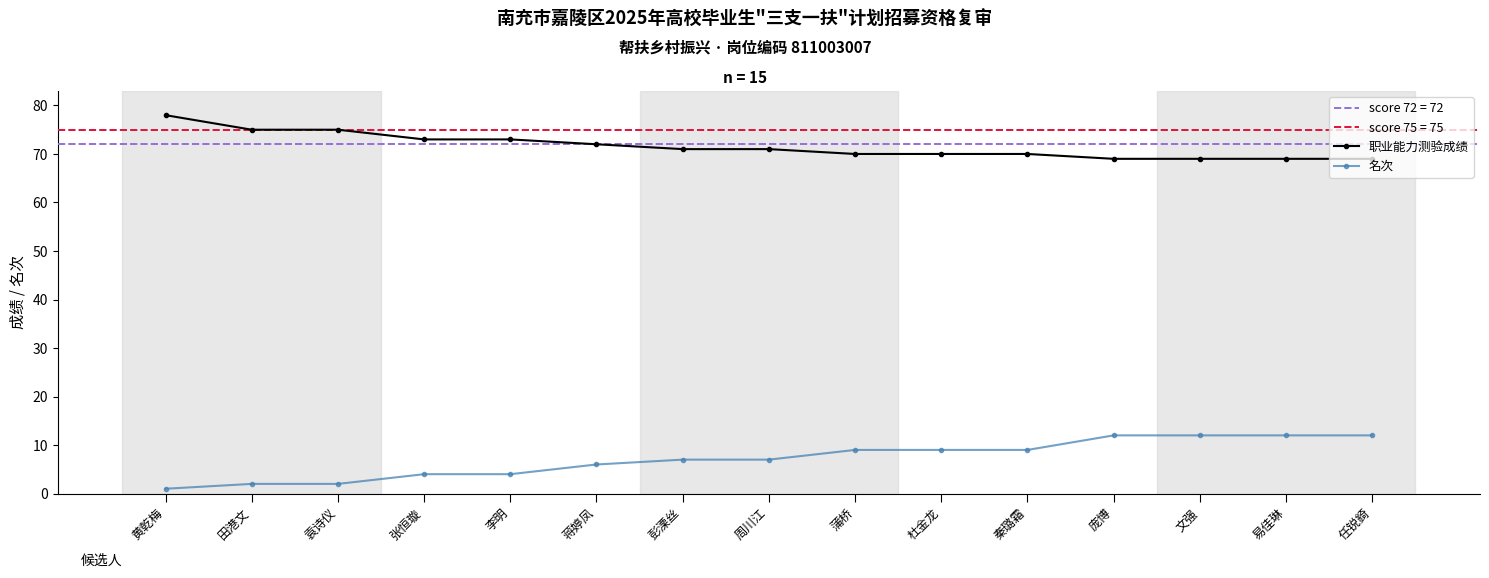

How many values in the 职业能力测验成绩 series exceed 71?

6